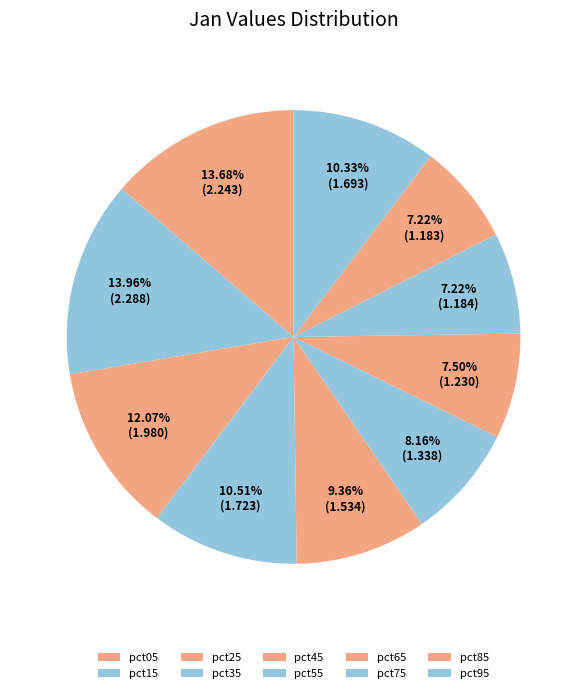

To the nearest percent, what is the average slice percentage?

10%